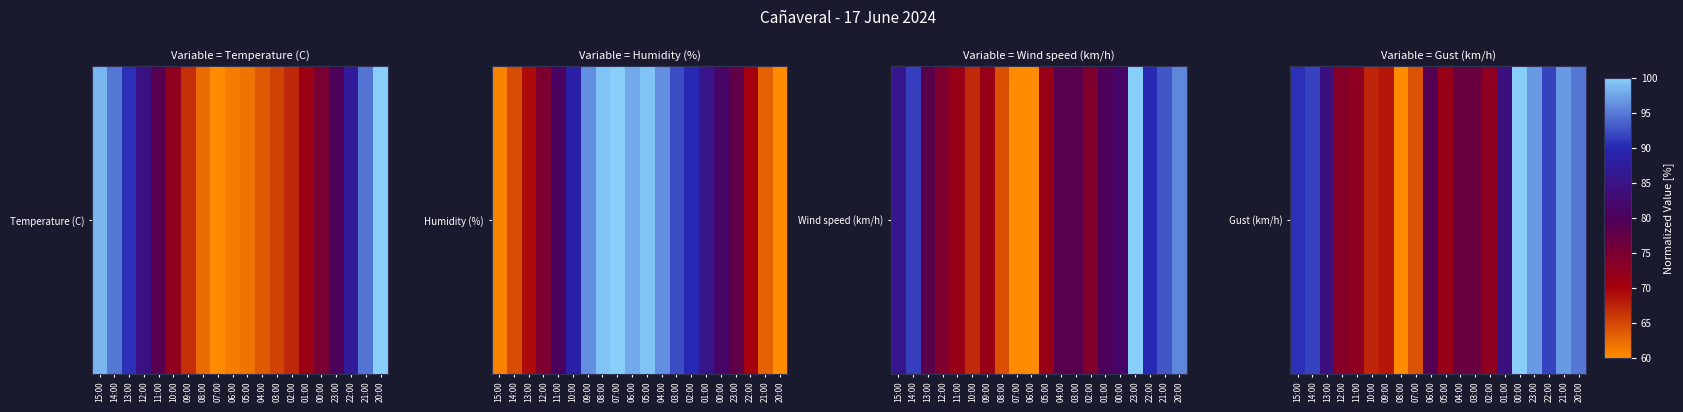

What is the difference between the values at 09:00 and 04:00?

8.4